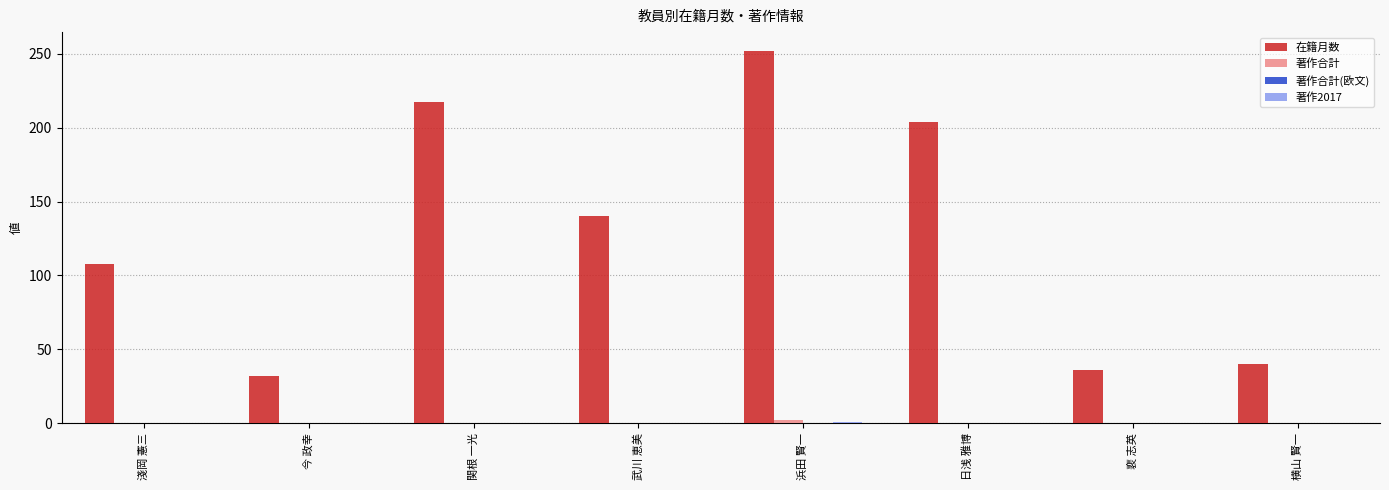

Which series has the largest total across all categories?

在籍月数